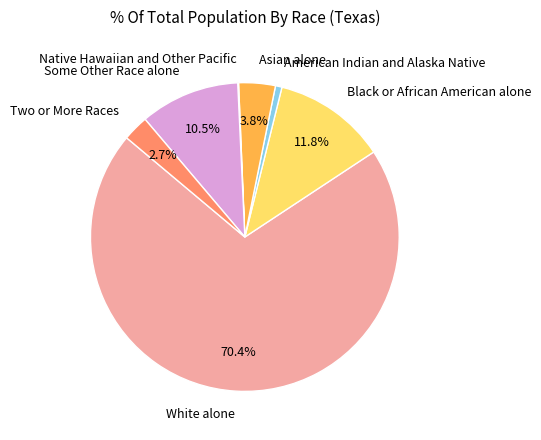

What percentage is the White alone slice, to the nearest percent?

70%